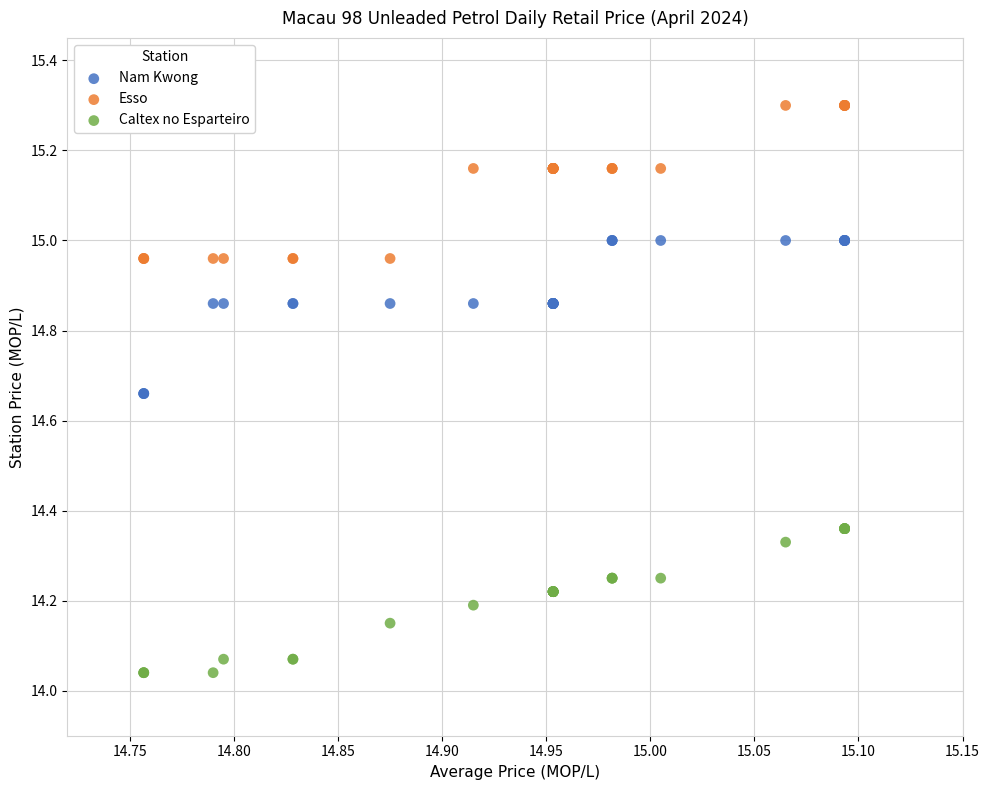

Which series reaches the minimum Y coordinate?

Caltex no Esparteiro